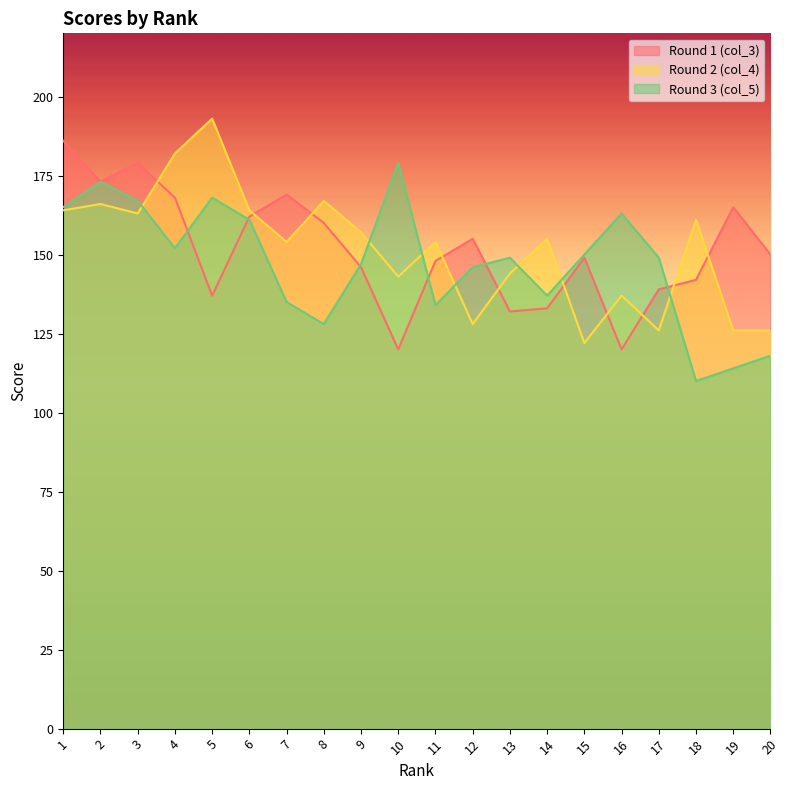

What is the value of the Round 1 (col_3) point at the 4th from the left?

168